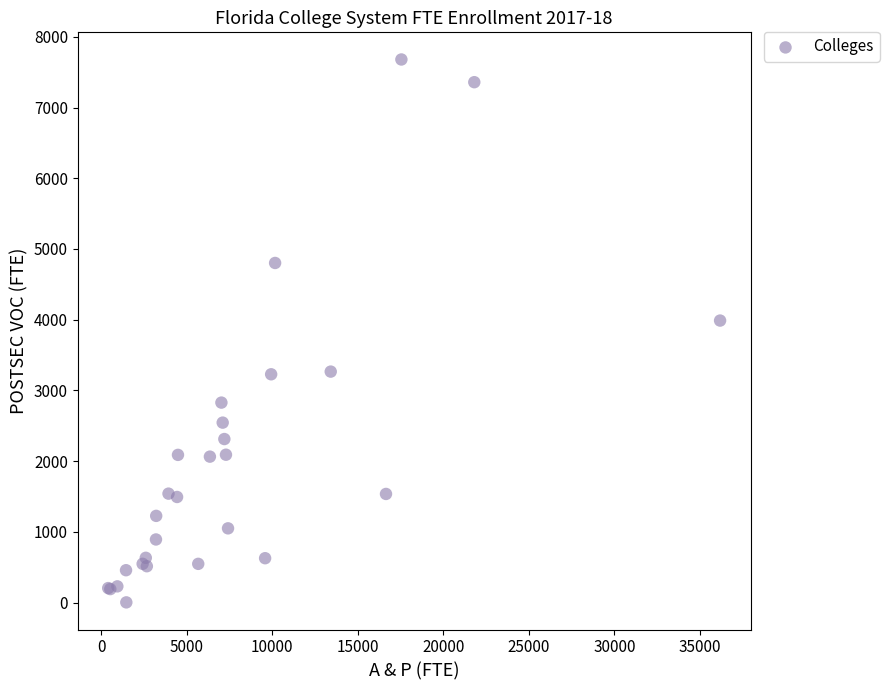

What Y value in the scatter plot is closest to 3841?

3987.5